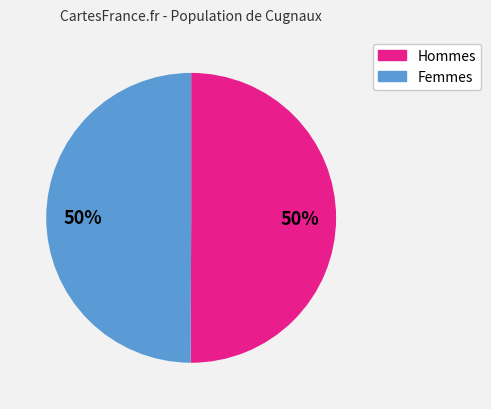

To the nearest percent, what is the average slice percentage?

50%